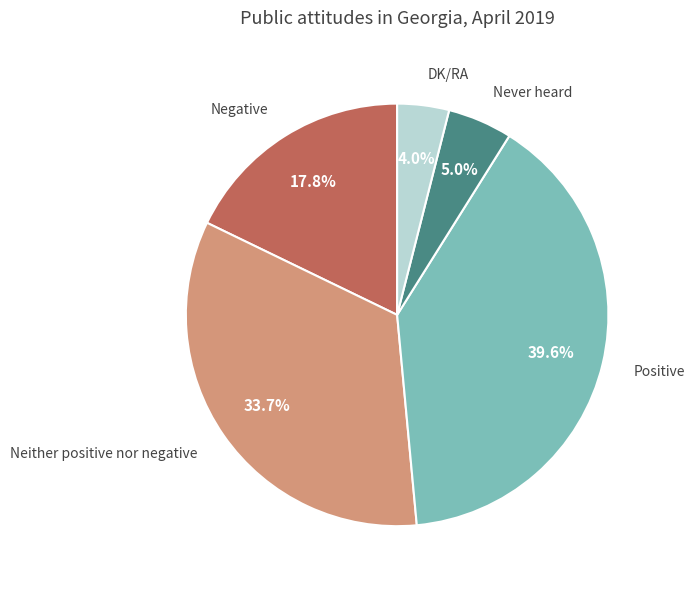

Is there a majority slice in this chart?

No